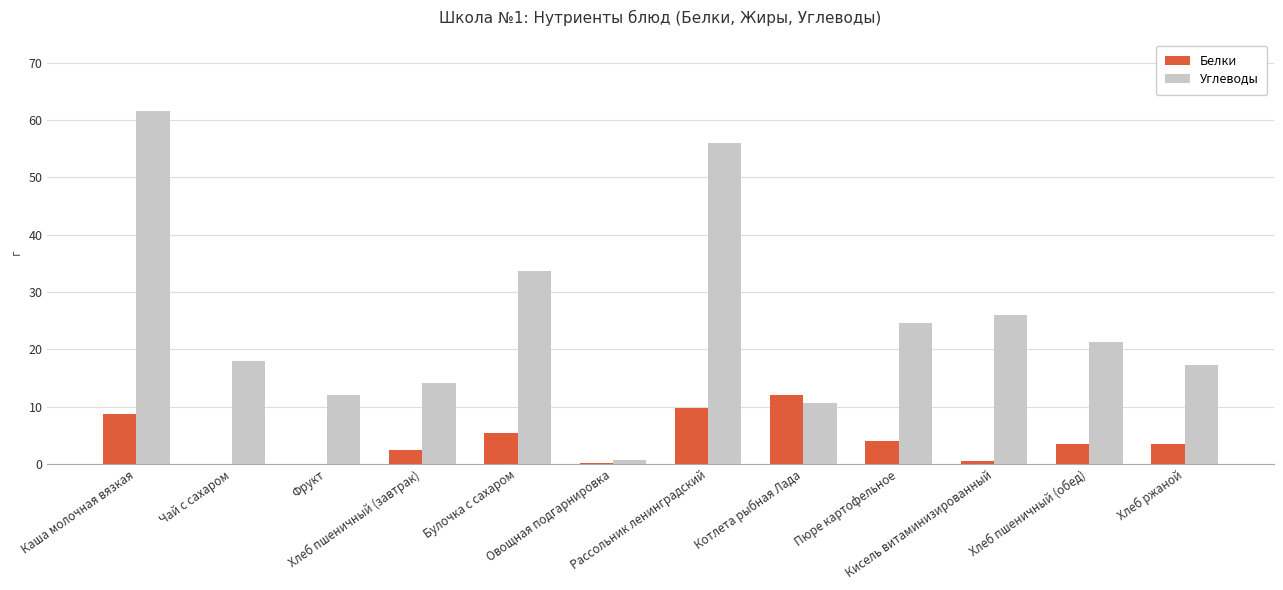

What is the greatest value displayed?

61.7